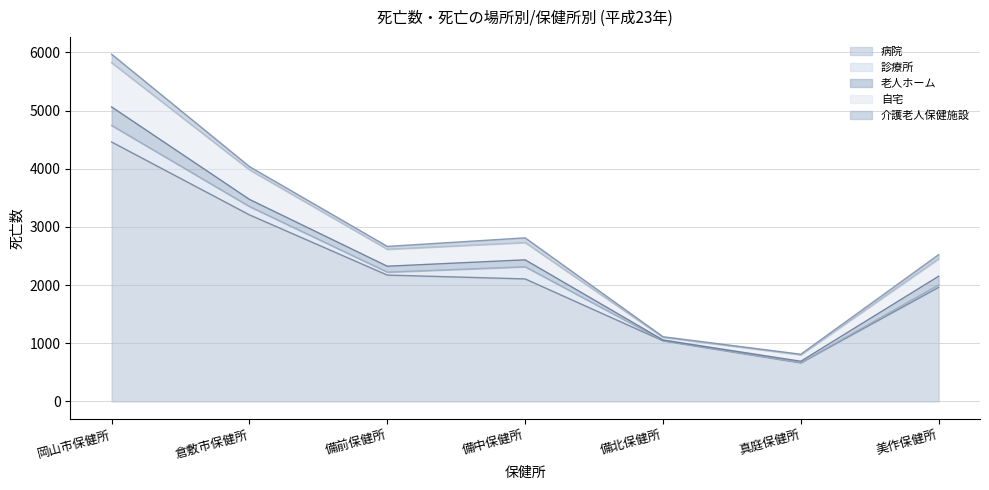

The 介護老人保健施設 series shows 49 at 備前保健所. True or false?

True